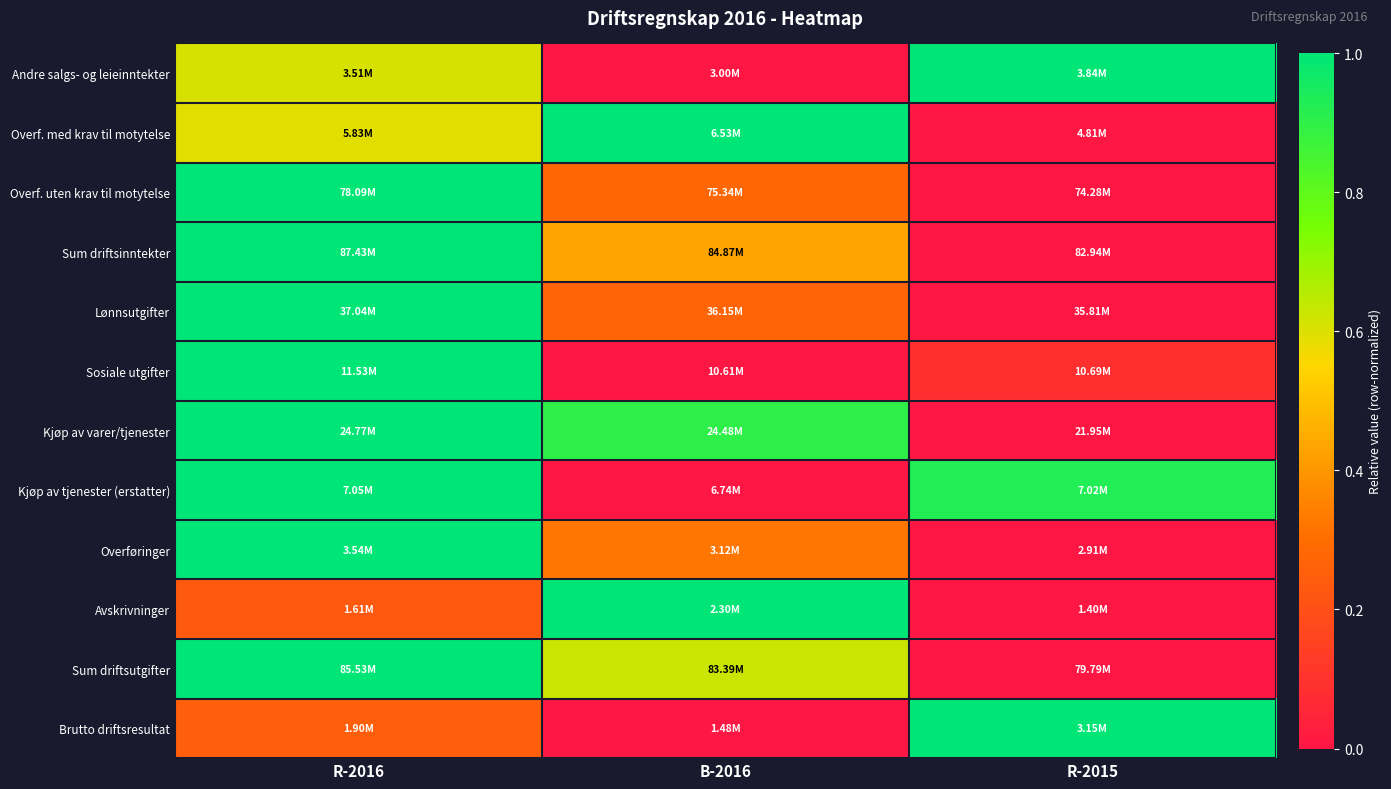

At which category is the sum across all series the highest?

R-2016